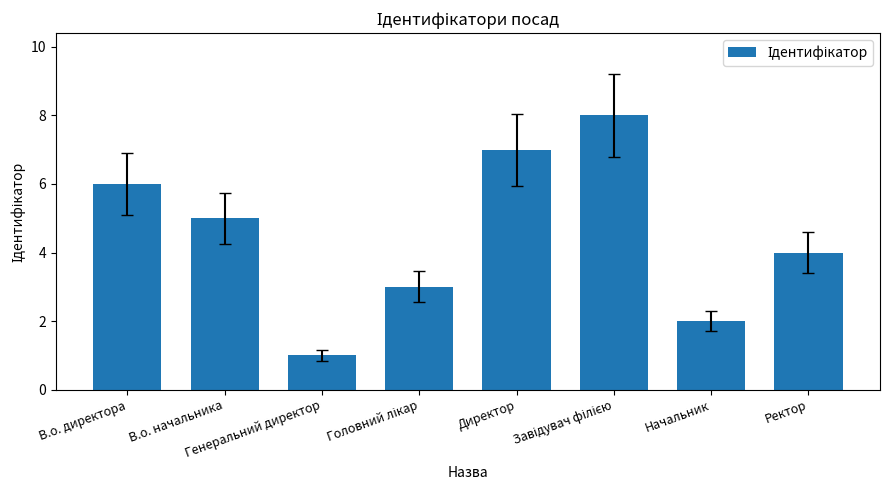

What is the change in value from В.о. директора to Начальник?

-4